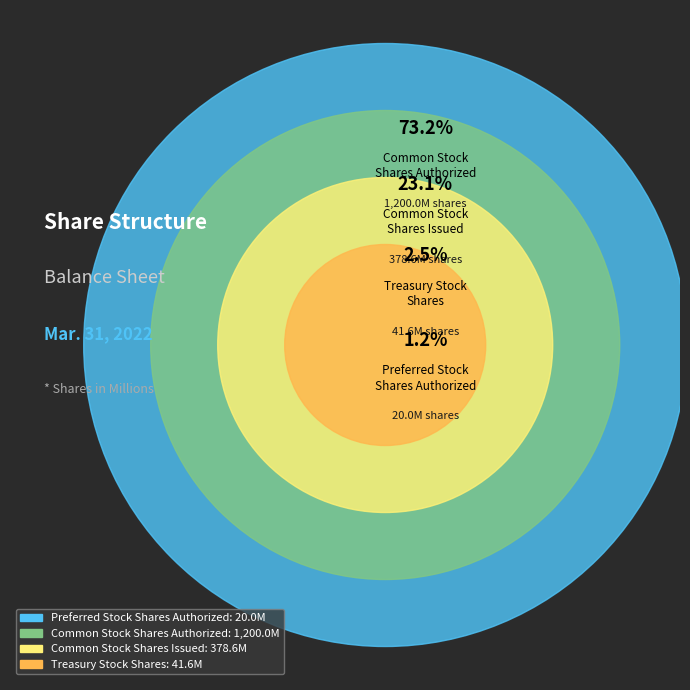

To the nearest percent, what percentage of the pie is Preferred Stock
Shares Authorized?

1%